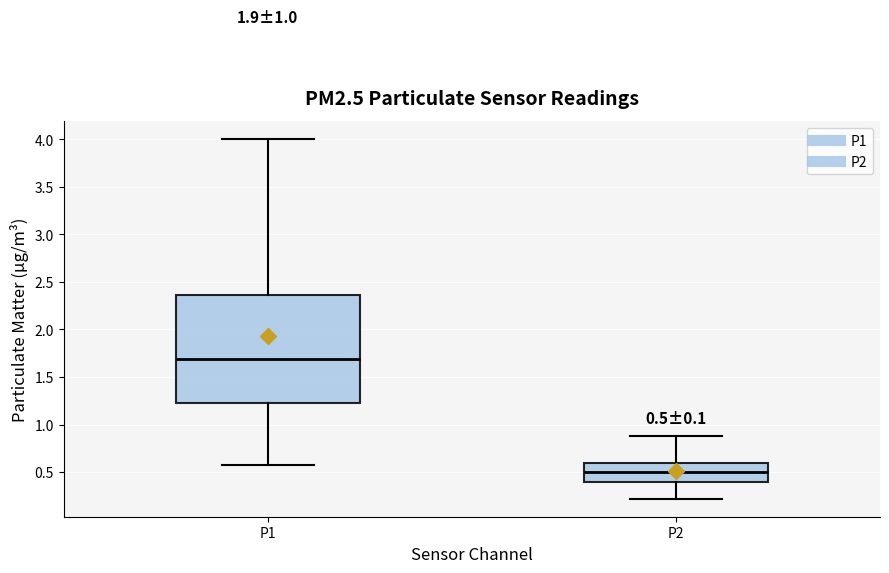

Which box's median line is the lowest?

P2